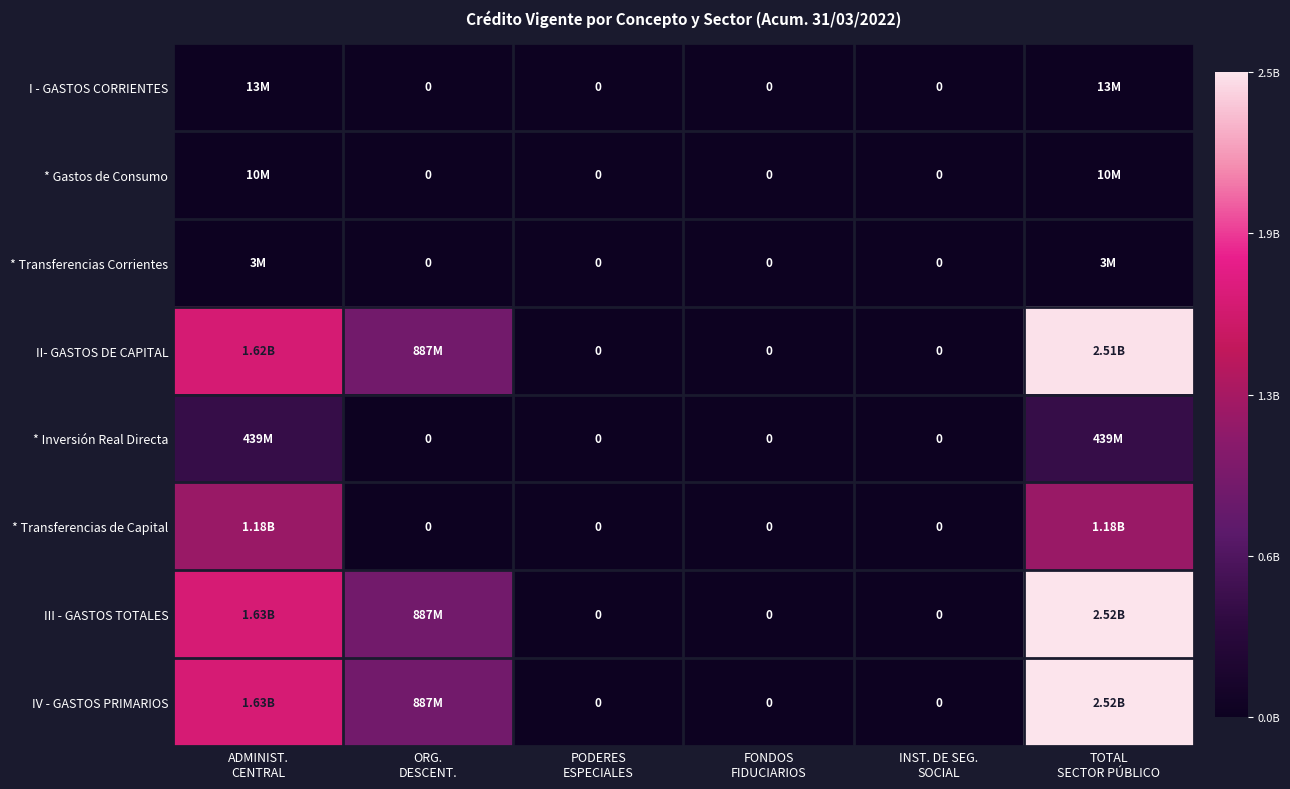

Count the number of categories in the chart.

6